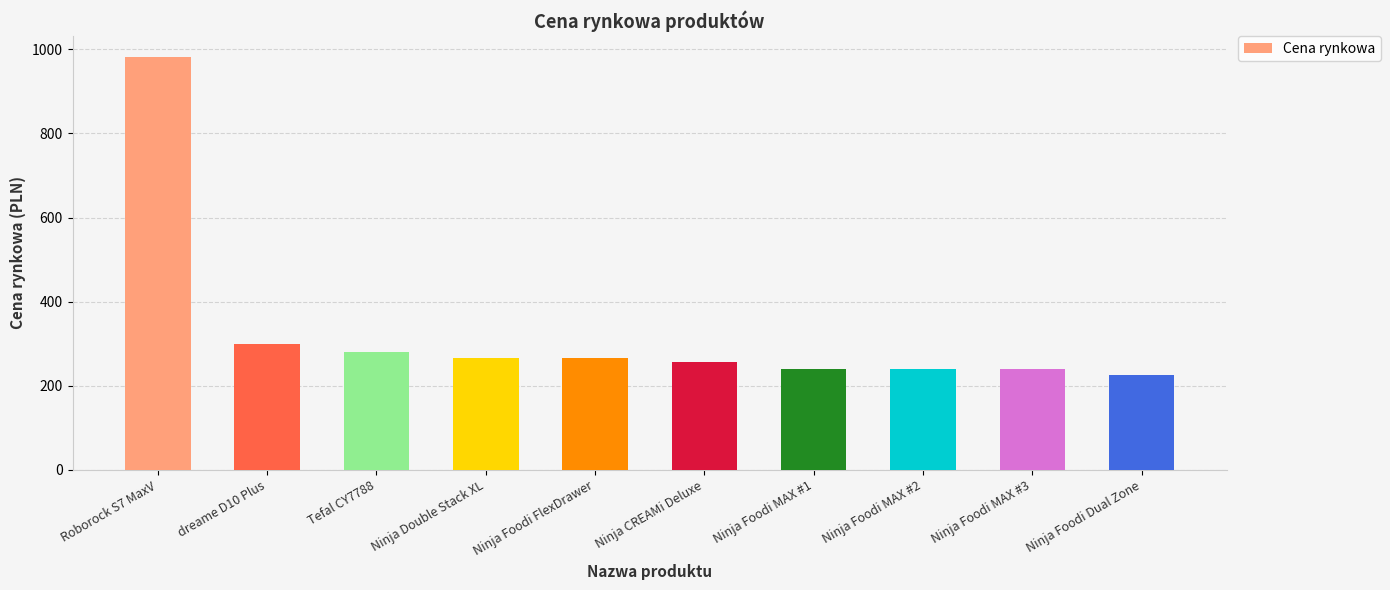

Between Ninja Foodi Dual Zone and dreame D10 Plus, which is larger?

dreame D10 Plus